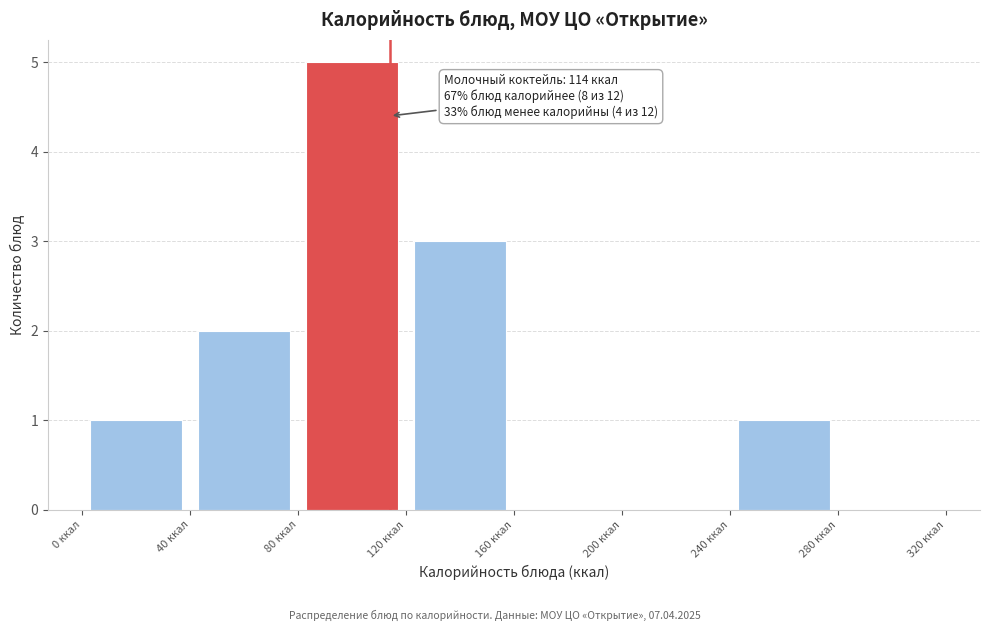

Over which range of the x-axis is the bar tallest?

80 to 120